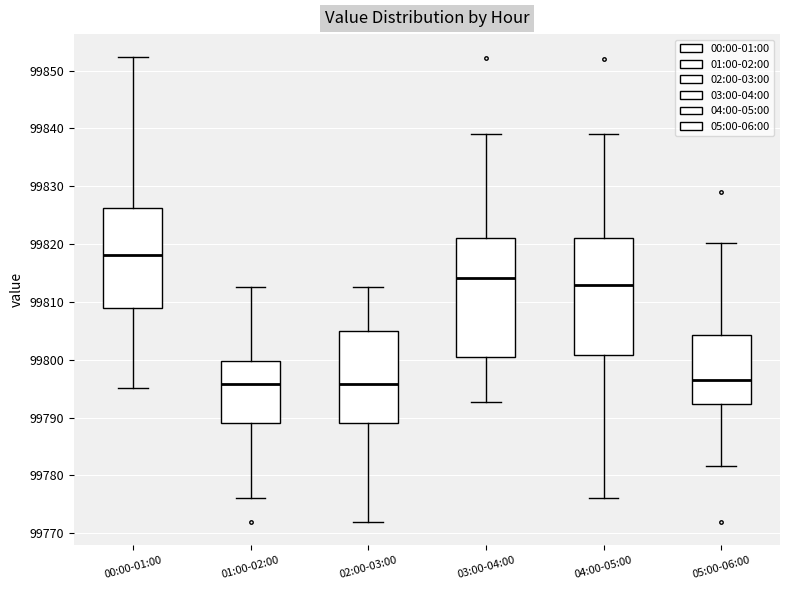

Where is the lower edge of the box for 05:00-06:00 on the y-axis? The values are not printed on the chart, so give them approximately, as read against the axis.

99792